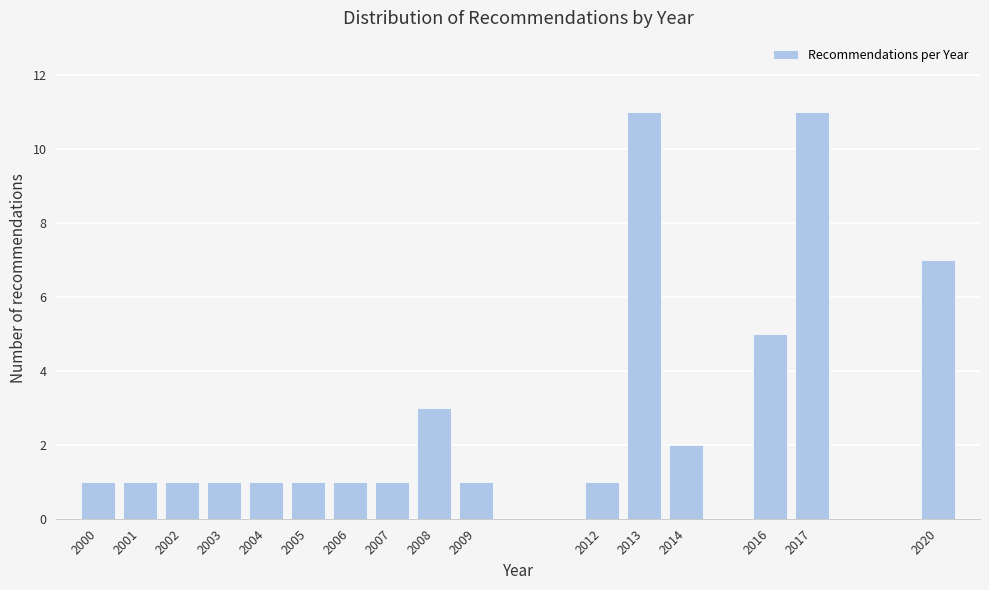

Reading left to right, transcribe this chart: for each bar, give the range it covers on the x-axis and its height. The values are not printed on the chart, so give them approximately, as read against the axis.

1999.5 to 2000.5: 1
2000.5 to 2001.5: 1
2001.5 to 2002.5: 1
2002.5 to 2003.5: 1
2003.5 to 2004.5: 1
2004.5 to 2005.5: 1
2005.5 to 2006.5: 1
2006.5 to 2007.5: 1
2007.5 to 2008.5: 3
2008.5 to 2009.5: 1
2009.5 to 2010.5: 0
2010.5 to 2011.5: 0
2011.5 to 2012.5: 1
2012.5 to 2013.5: 11
2013.5 to 2014.5: 2
2014.5 to 2015.5: 0
2015.5 to 2016.5: 5
2016.5 to 2017.5: 11
2017.5 to 2018.5: 0
2018.5 to 2019.5: 0
2019.5 to 2020.5: 7